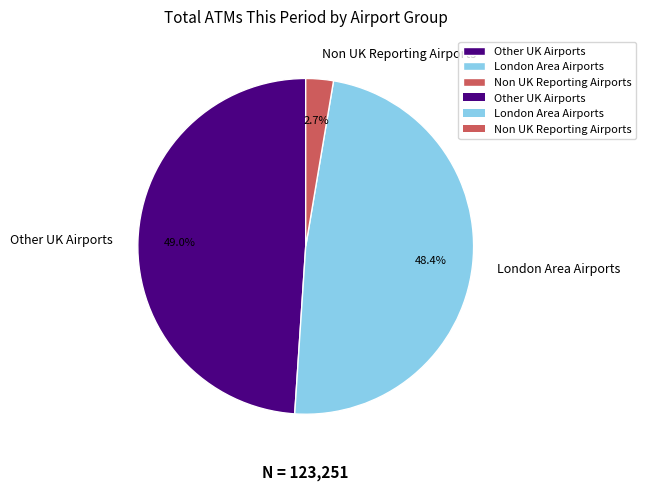

Which slice is the largest?

Other UK Airports